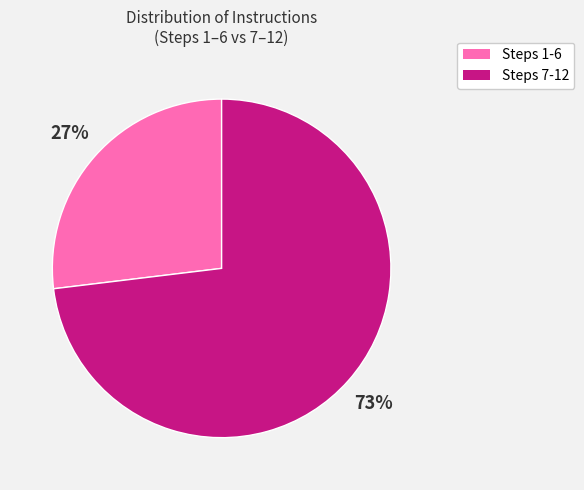

Do Steps 7-12 and Steps 1-6 together represent more than half of the pie?

Yes